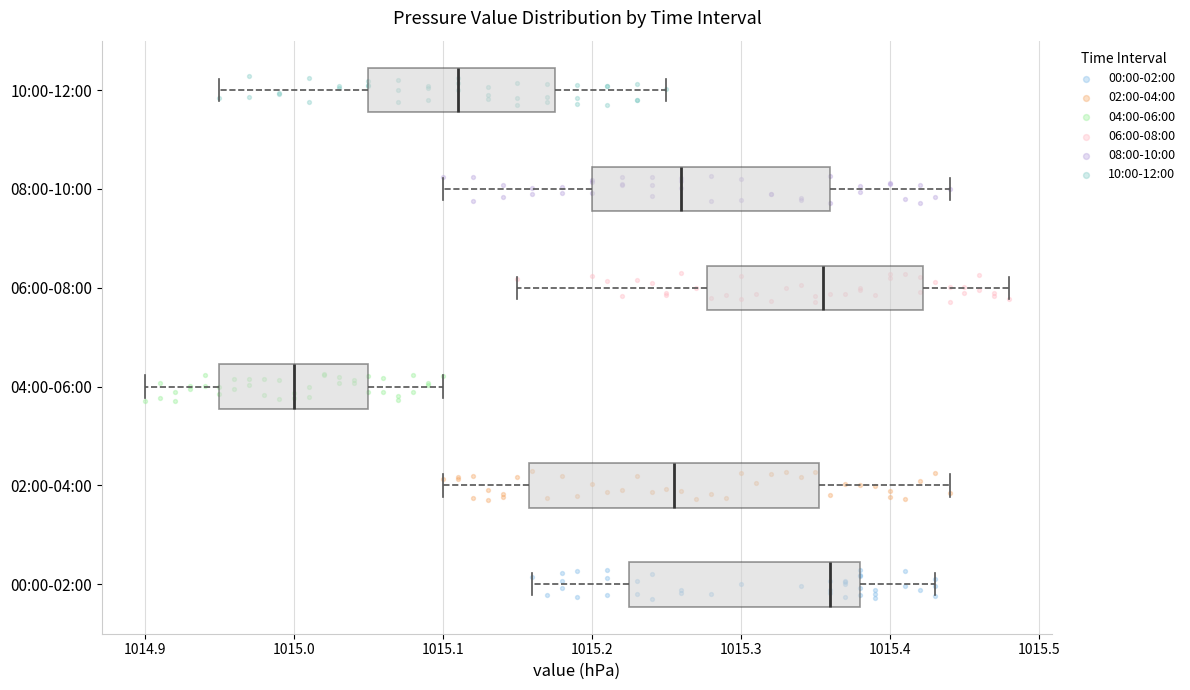

Reading bottom to top, read every box against the x-axis: the position of its median line, the range the box covers, and the ends of its whiskers. The values are not printed on the chart, so give them approximately, as read against the axis.

00:00-02:00: median 1015.36, box 1015.23 to 1015.38, whiskers 1015.16 to 1015.43
02:00-04:00: median 1015.26, box 1015.16 to 1015.35, whiskers 1015.10 to 1015.44
04:00-06:00: median 1015.00, box 1014.95 to 1015.05, whiskers 1014.90 to 1015.10
06:00-08:00: median 1015.36, box 1015.28 to 1015.42, whiskers 1015.15 to 1015.48
08:00-10:00: median 1015.26, box 1015.20 to 1015.36, whiskers 1015.10 to 1015.44
10:00-12:00: median 1015.11, box 1015.05 to 1015.18, whiskers 1014.95 to 1015.25